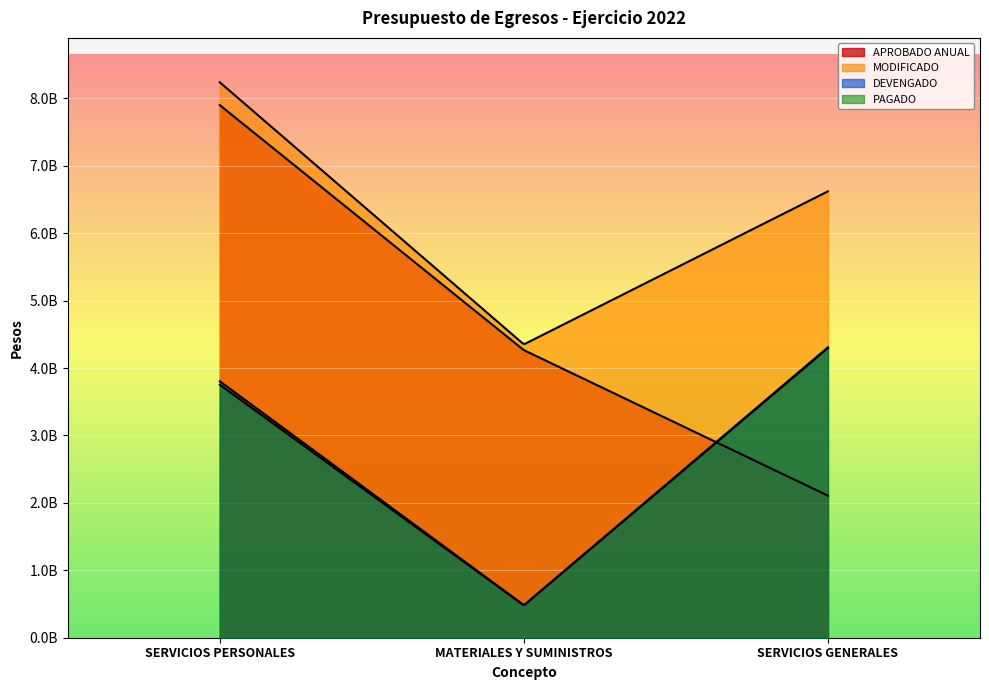

The PAGADO series shows 3751788214 at SERVICIOS PERSONALES. True or false?

True